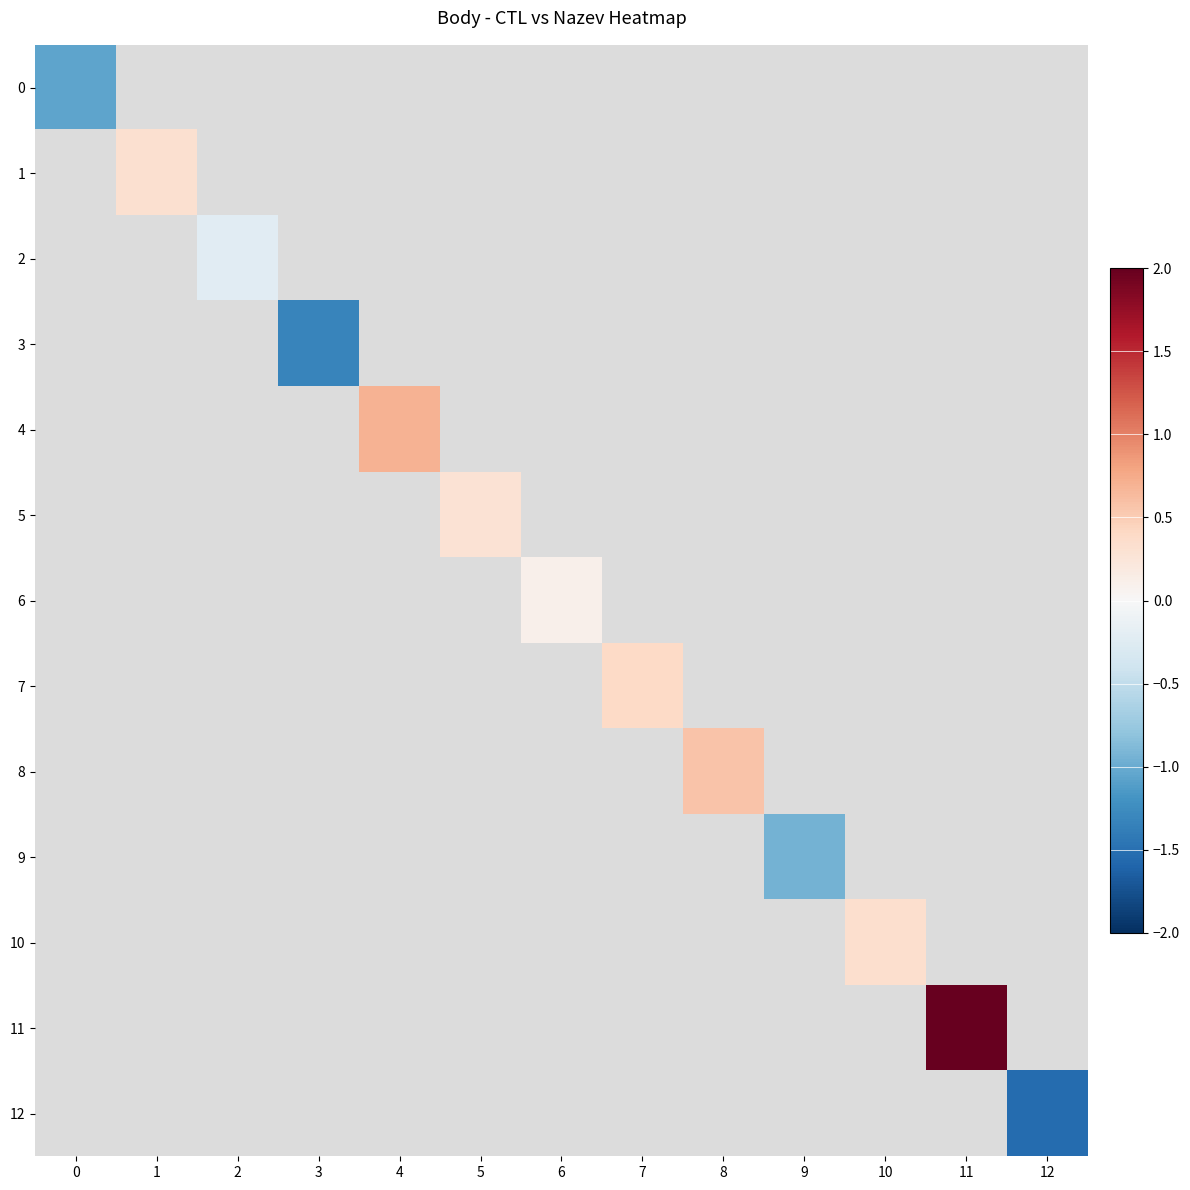

What is the maximum value for 0?

-1.0